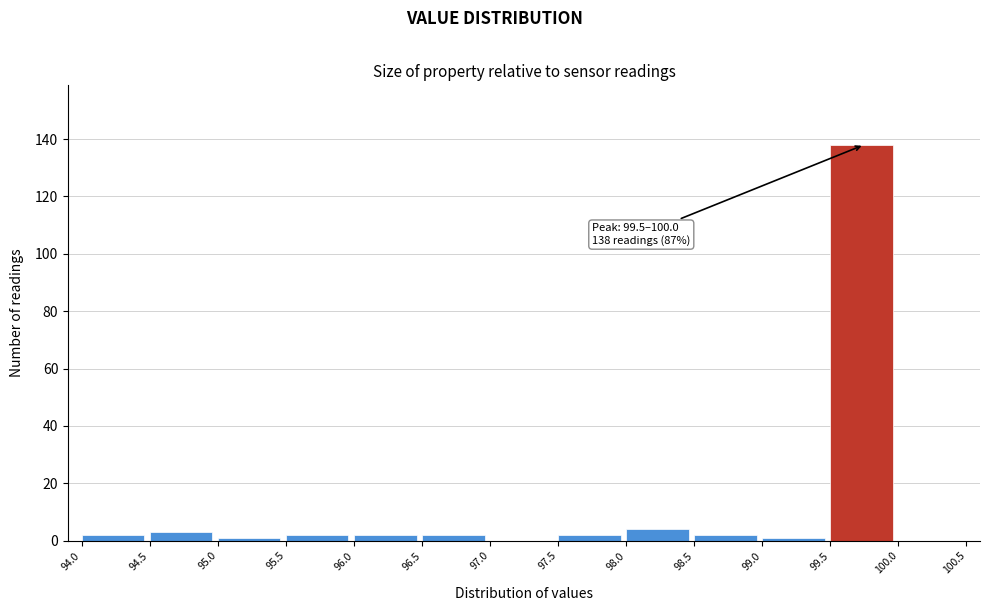

Over which range of the x-axis is the bar tallest?

99.5 to 100.0